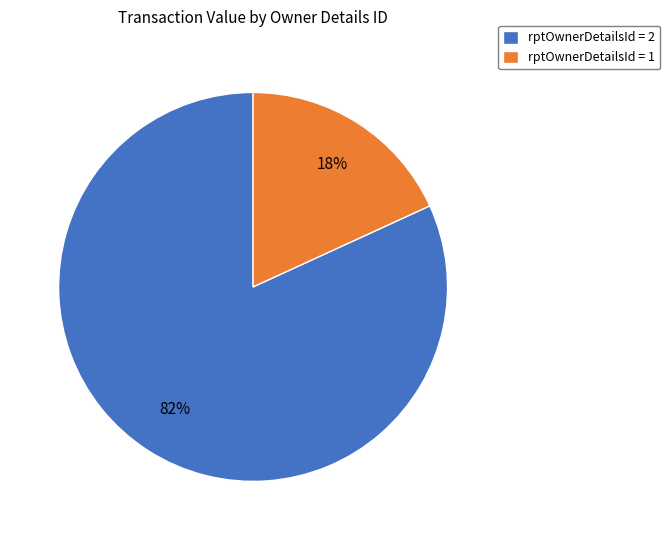

Rank the categories by value from lowest to highest.

rptOwnerDetailsId = 1, rptOwnerDetailsId = 2